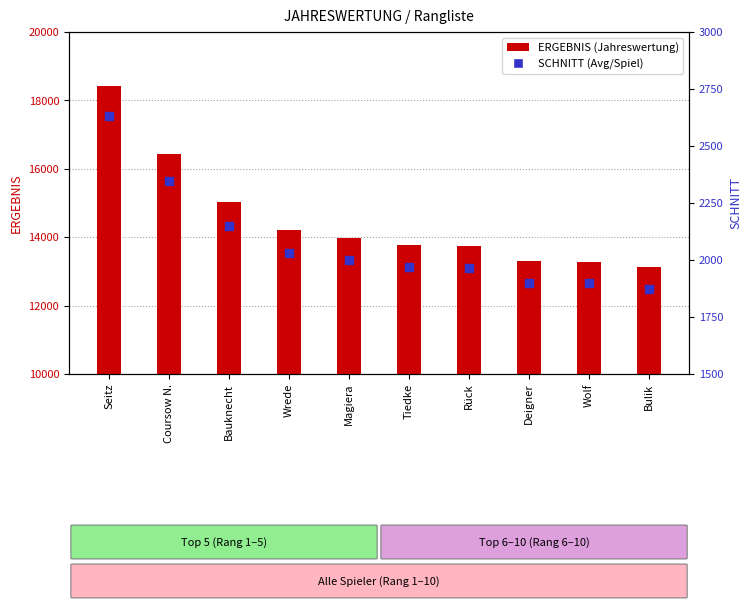

Which series reaches the maximum Y coordinate?

ERGEBNIS (Jahreswertung)